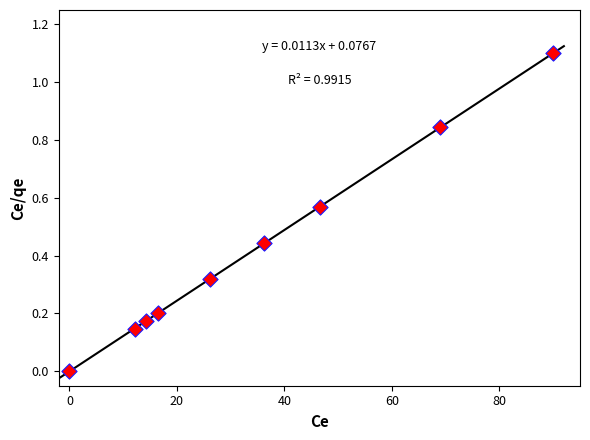

What is the average X value?

34.6